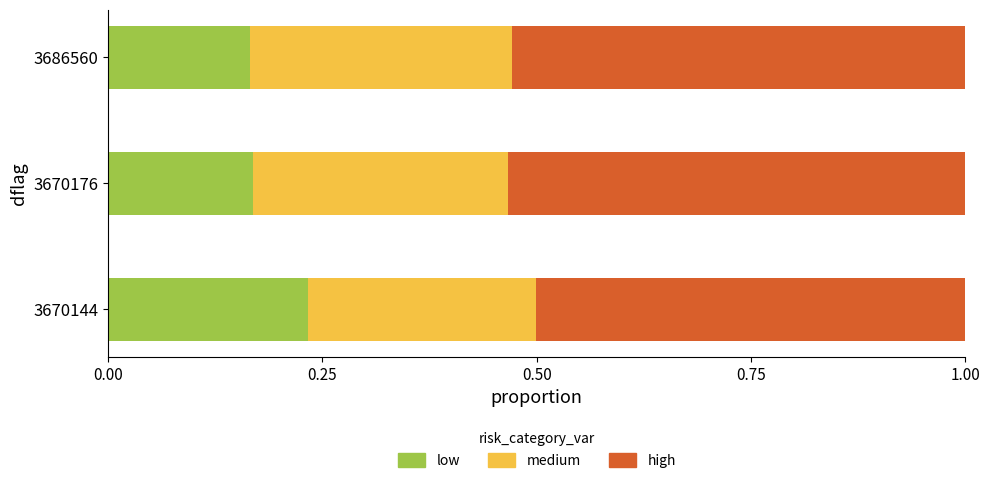

How many low values are between 0 and 1?

3